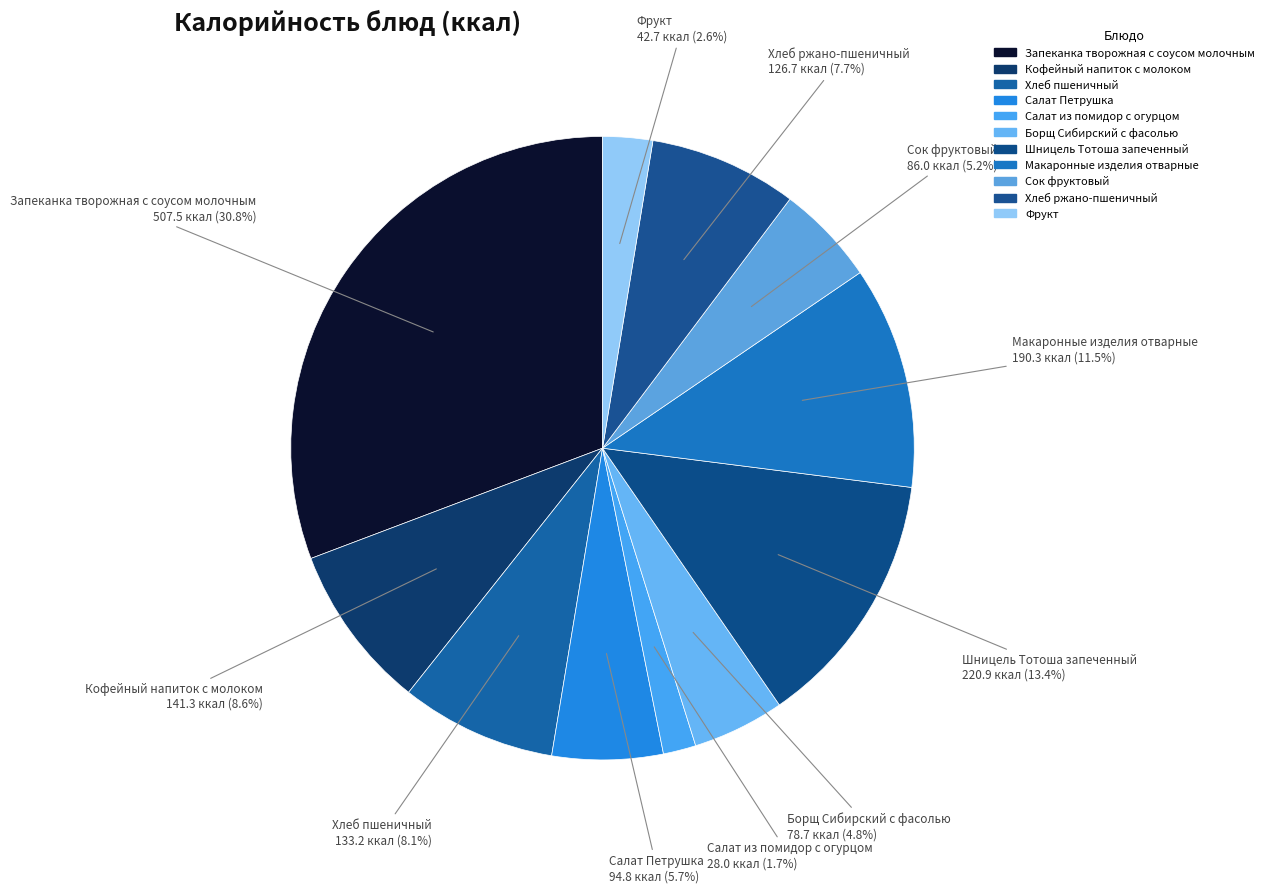

To the nearest percent, what is the difference between the Салат из помидор с огурцом and Запеканка творожная с соусом молочным slice percentages?

29%